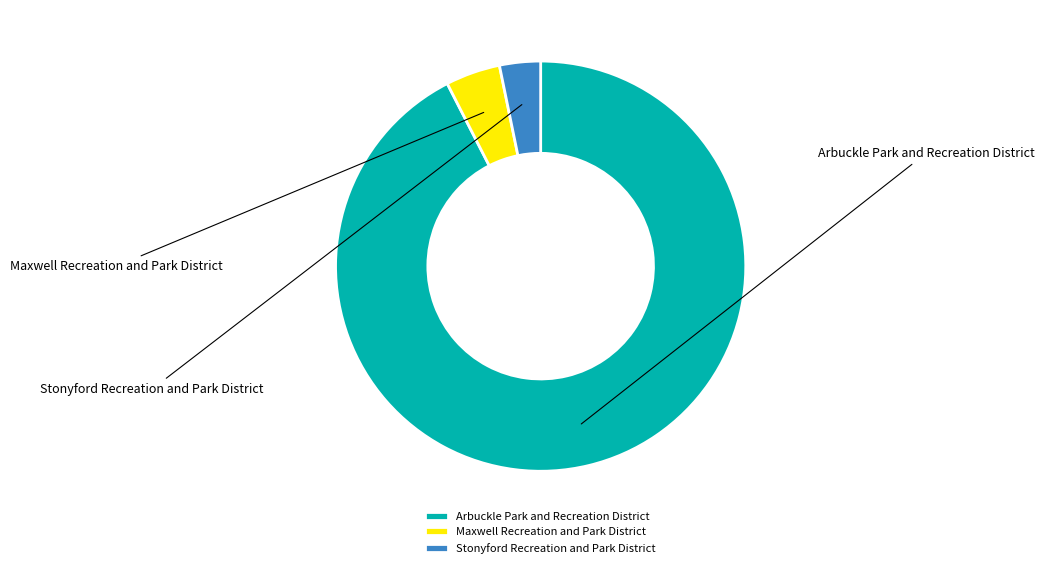

Which category has the biggest portion of the pie?

Arbuckle Park and Recreation District